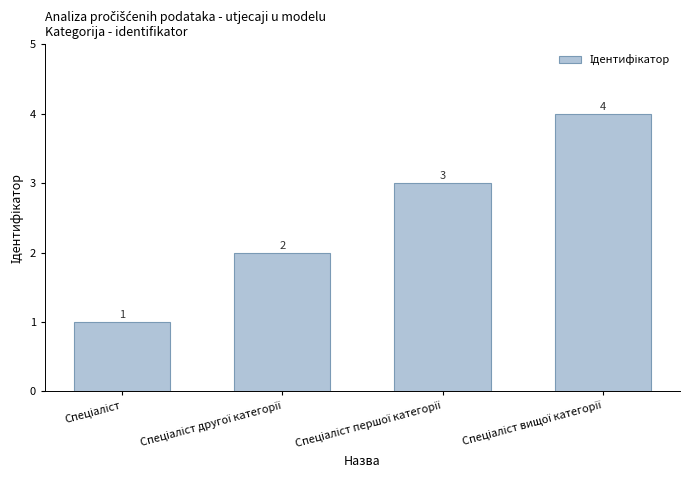

How many values are between 2 and 4?

3